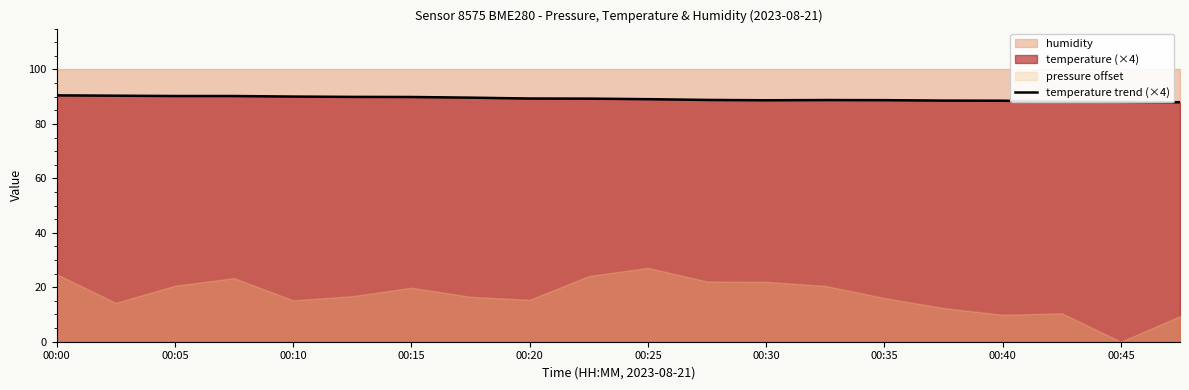

Between 13 and 11, which is larger?

11